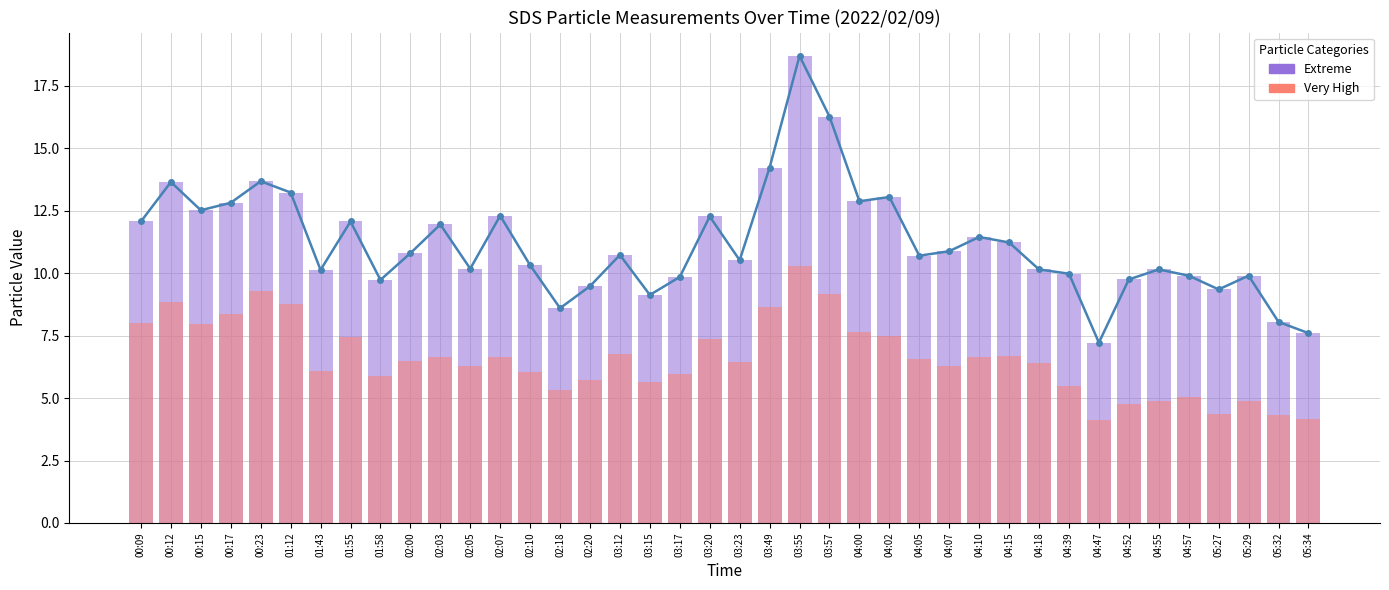

List the labels in order of Extreme value, smallest first.

04:47, 05:34, 05:32, 02:18, 03:15, 05:27, 02:20, 01:58, 04:52, 03:17, 04:57, 05:29, 04:39, 01:43, 04:18, 04:55, 02:05, 02:10, 03:23, 04:05, 03:12, 02:00, 04:07, 04:15, 04:10, 02:03, 00:09, 01:55, 03:20, 02:07, 00:15, 00:17, 04:00, 04:02, 01:12, 00:12, 00:23, 03:49, 03:57, 03:55